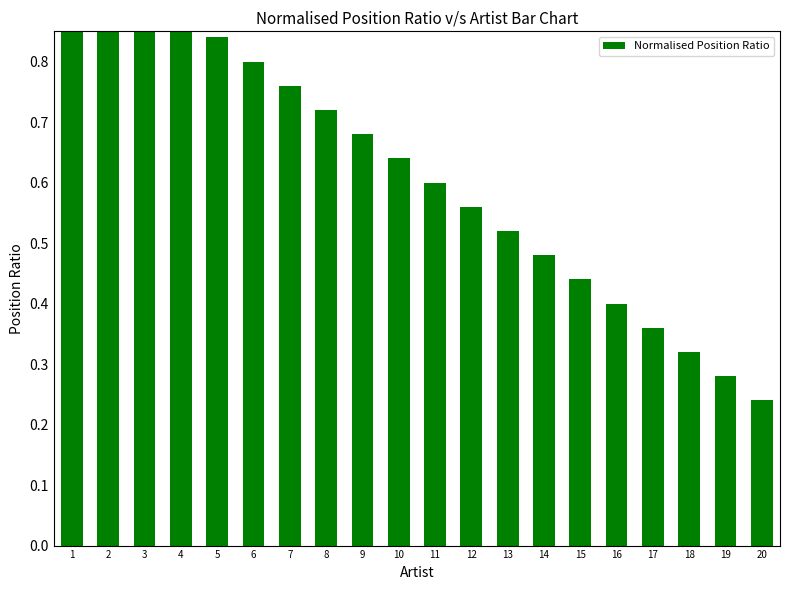

The chart shows a value of 0.1 at 16. True or false?

False